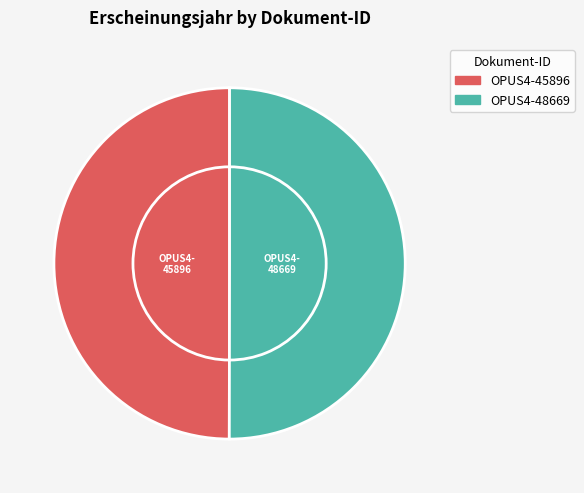

What percentage do OPUS4-48669 and OPUS4-45896 together represent?

100.0%